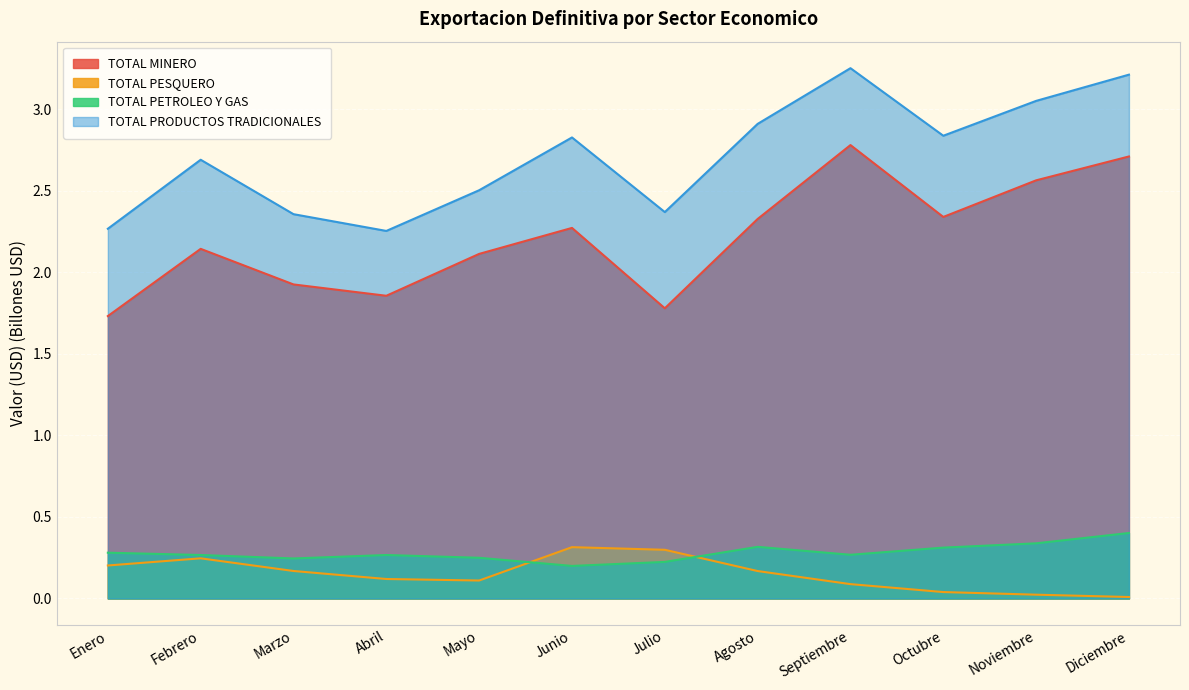

Where is TOTAL PRODUCTOS TRADICIONALES nearest to the value 2?

Abril